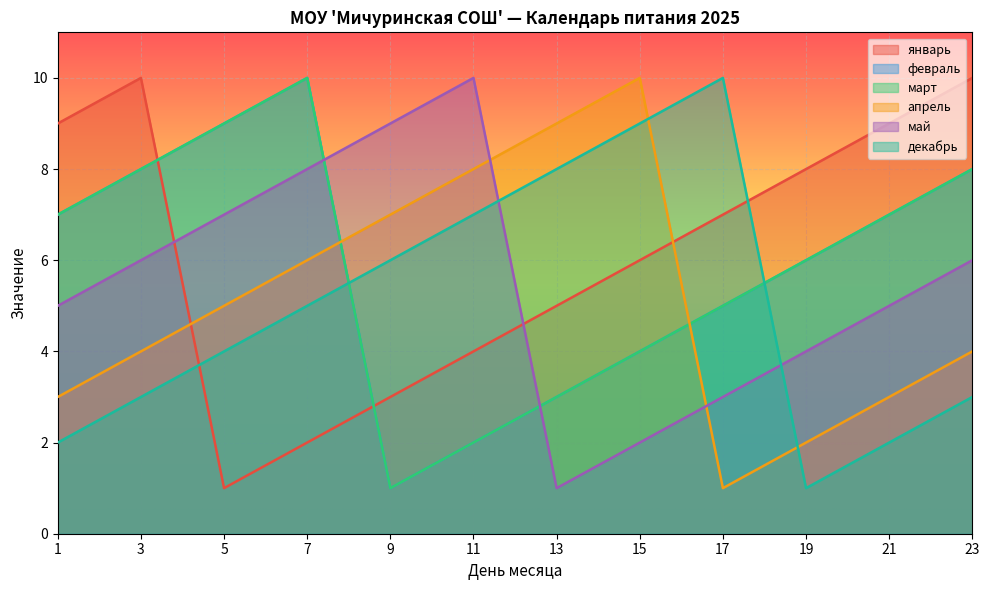

What is the difference between the maximum and minimum values in the февраль series?

9